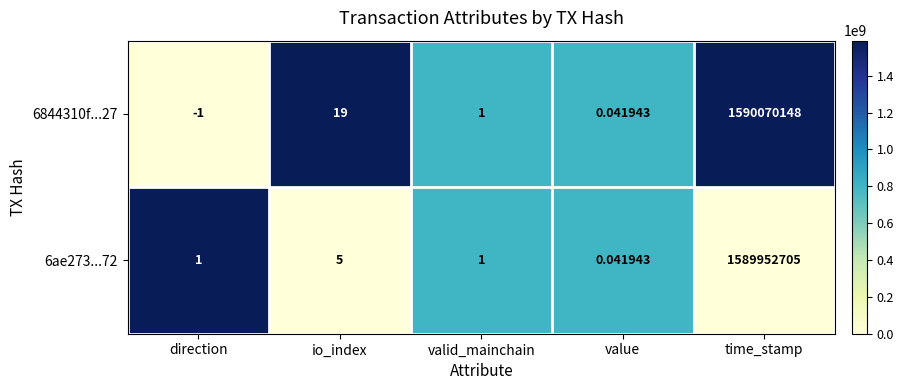

What is the total value across all series at time_stamp?

3180022853.0